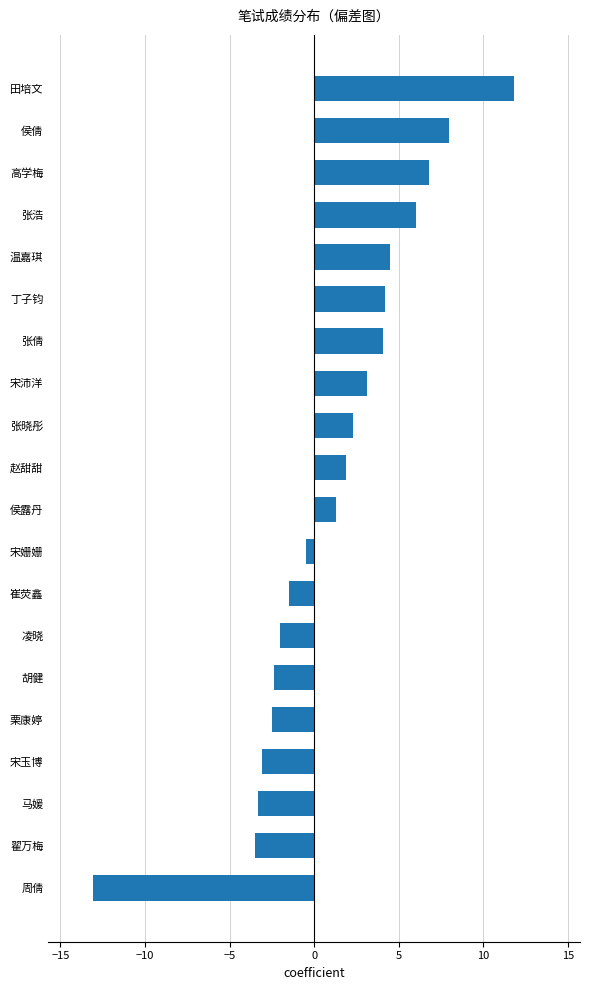

What is the sum of all values?

22.1